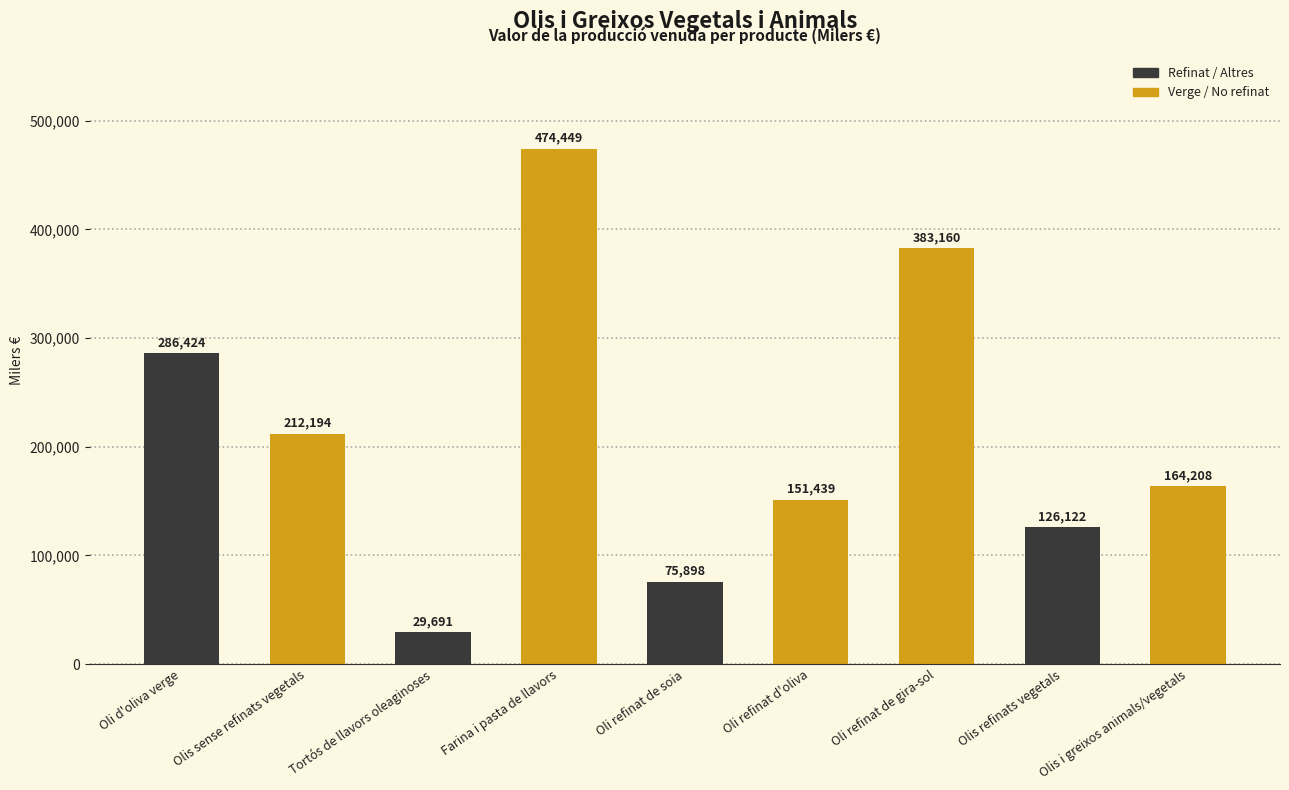

Approximately how many times larger is the value at Tortós de llavors oleaginoses compared to Olis refinats vegetals?

0.2